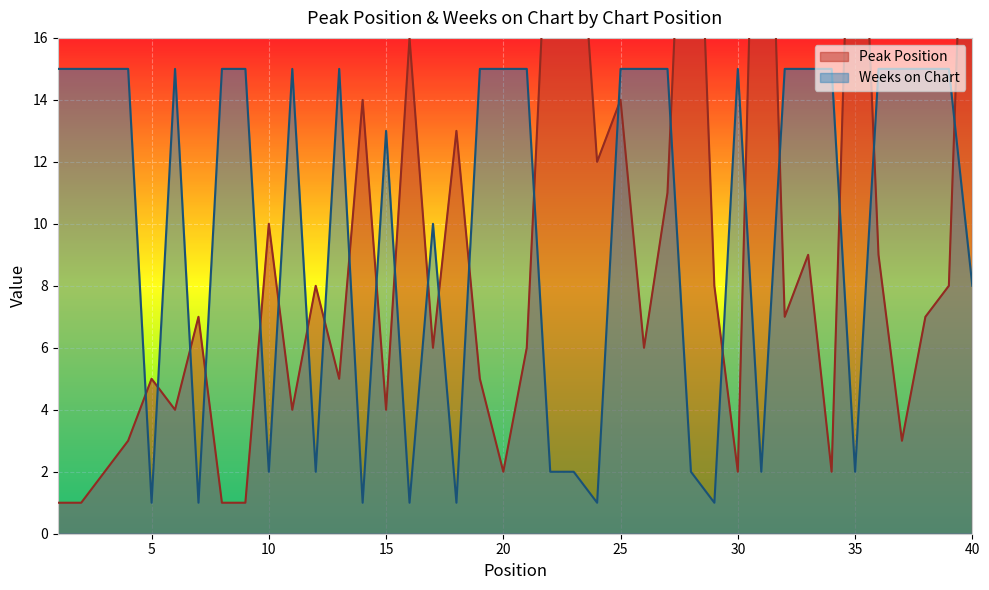

Where is the first local minimum for Weeks on Chart?

5